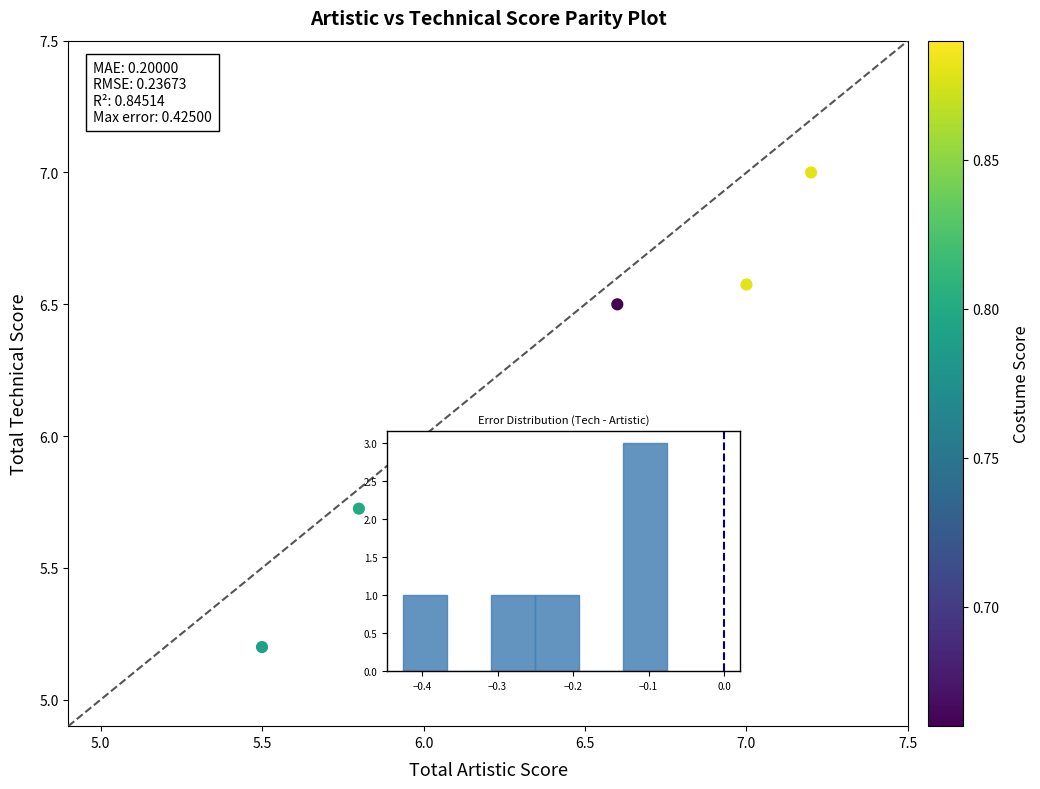

What is the range of Y values (max minus min)?

1.8